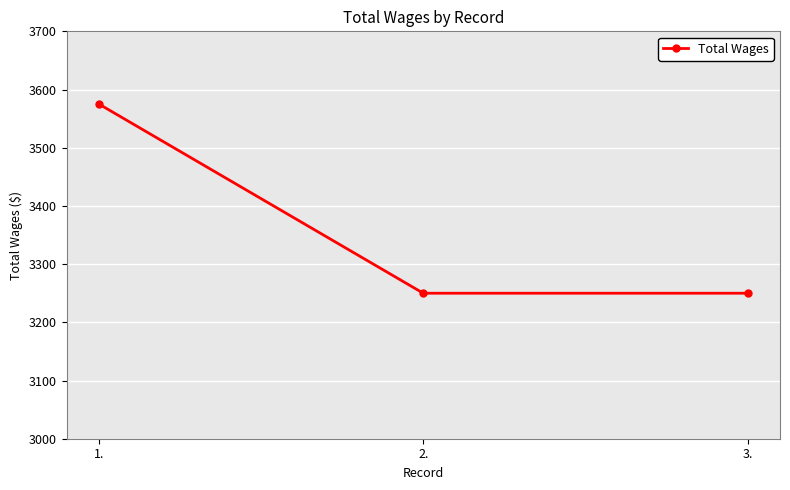

What is the smallest value displayed?

3250